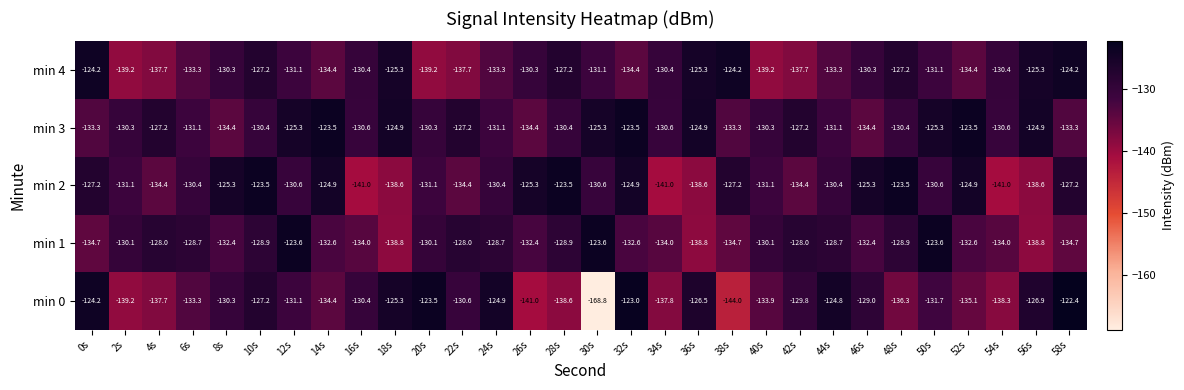

Is the value of min 3 at 34s greater than the value of min 4 at 32s?

Yes